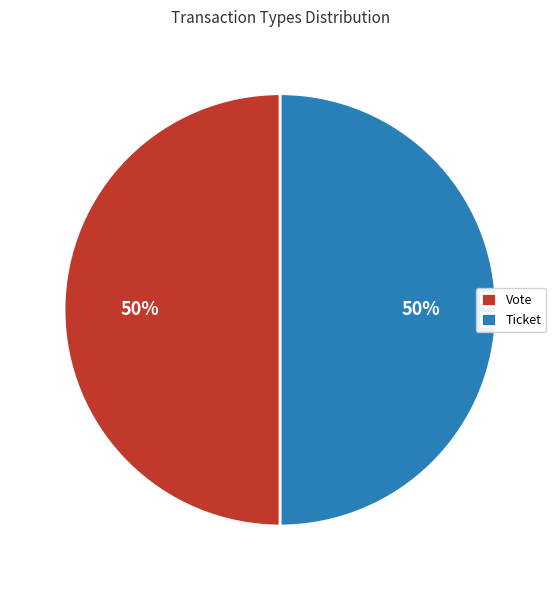

What percentage is the Vote slice, to the nearest percent?

50%